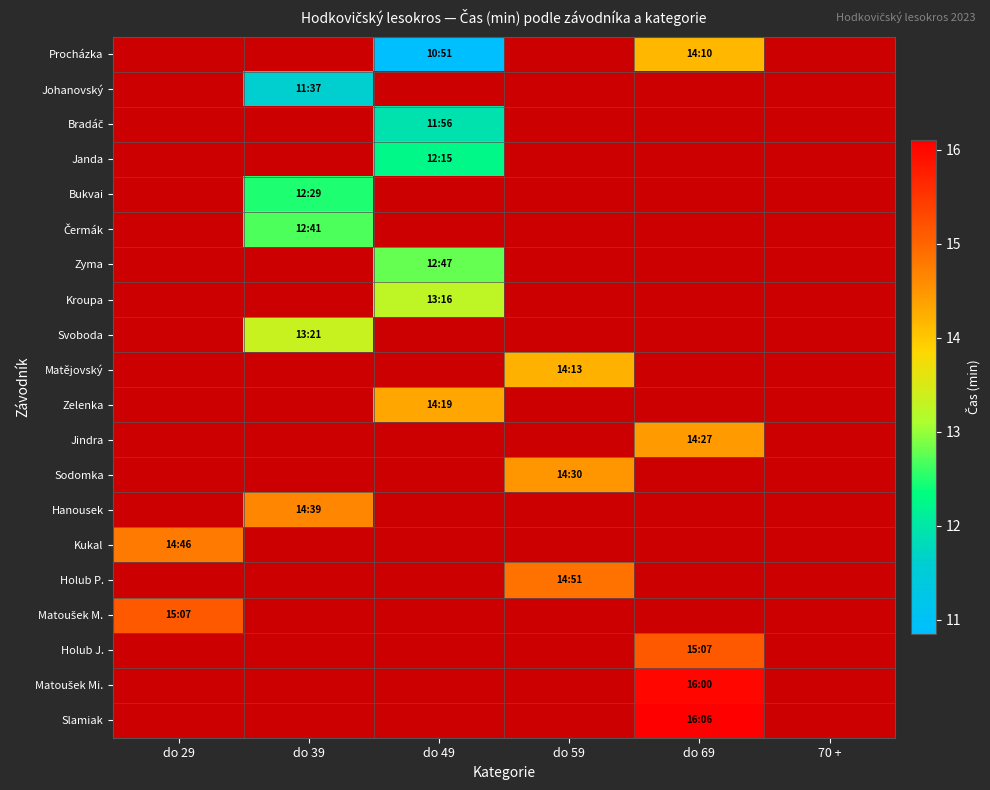

Between 70 + and do 69, which is larger?

do 69